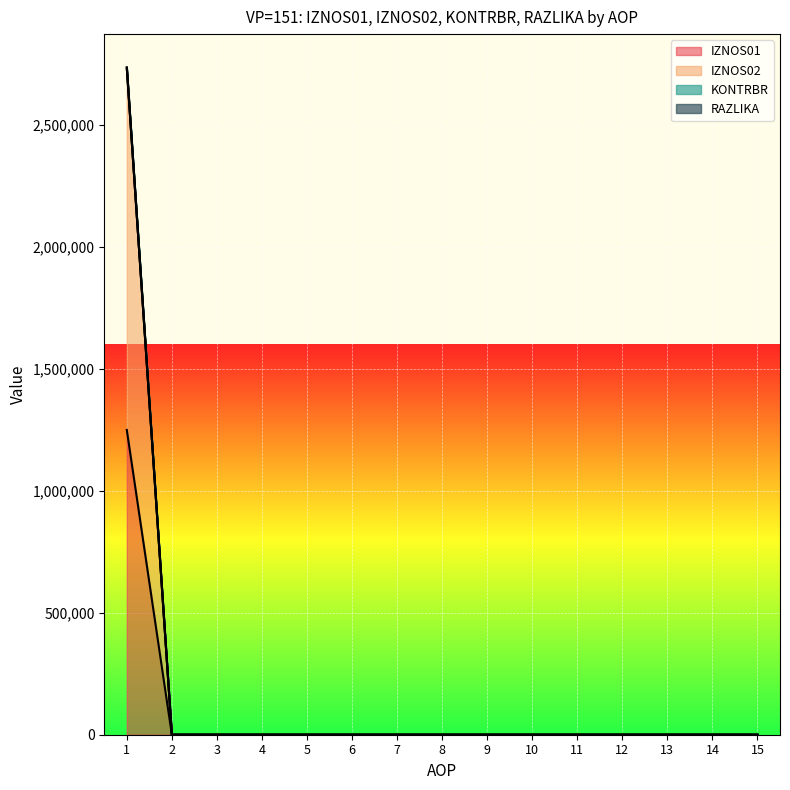

Is it true that RAZLIKA equals 0.0 at 7?

True